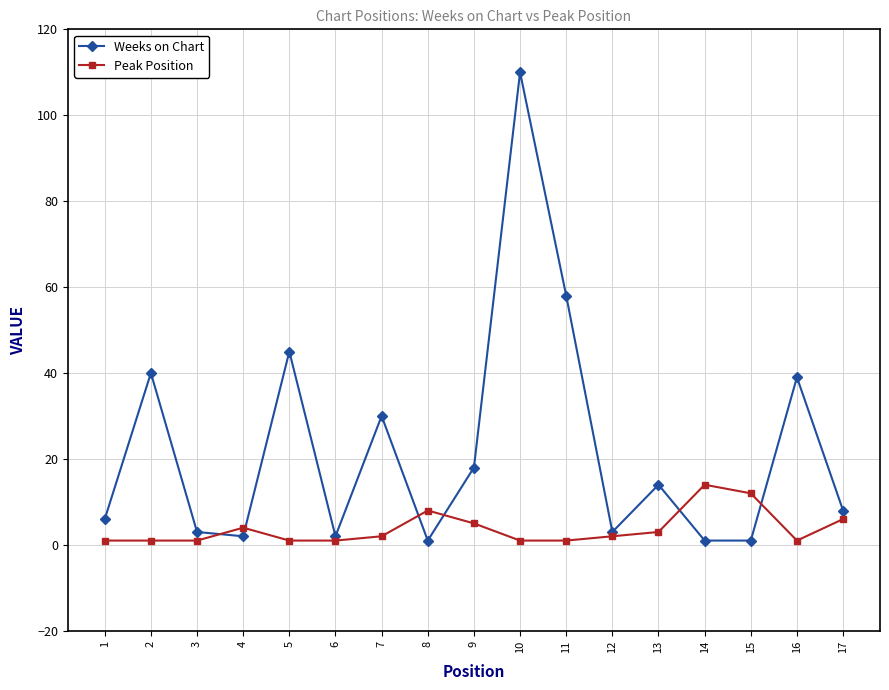

Where do Weeks on Chart and Peak Position first cross each other?

3 and 4